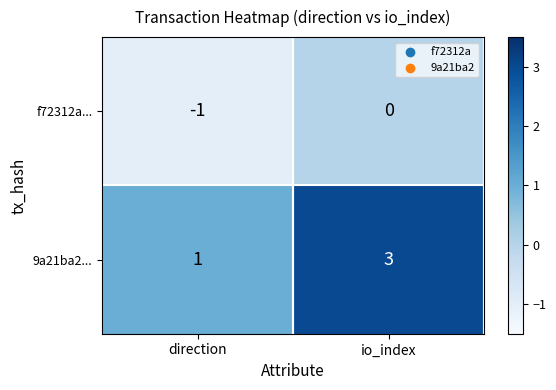

At how many categories does at least one series exceed 0?

2